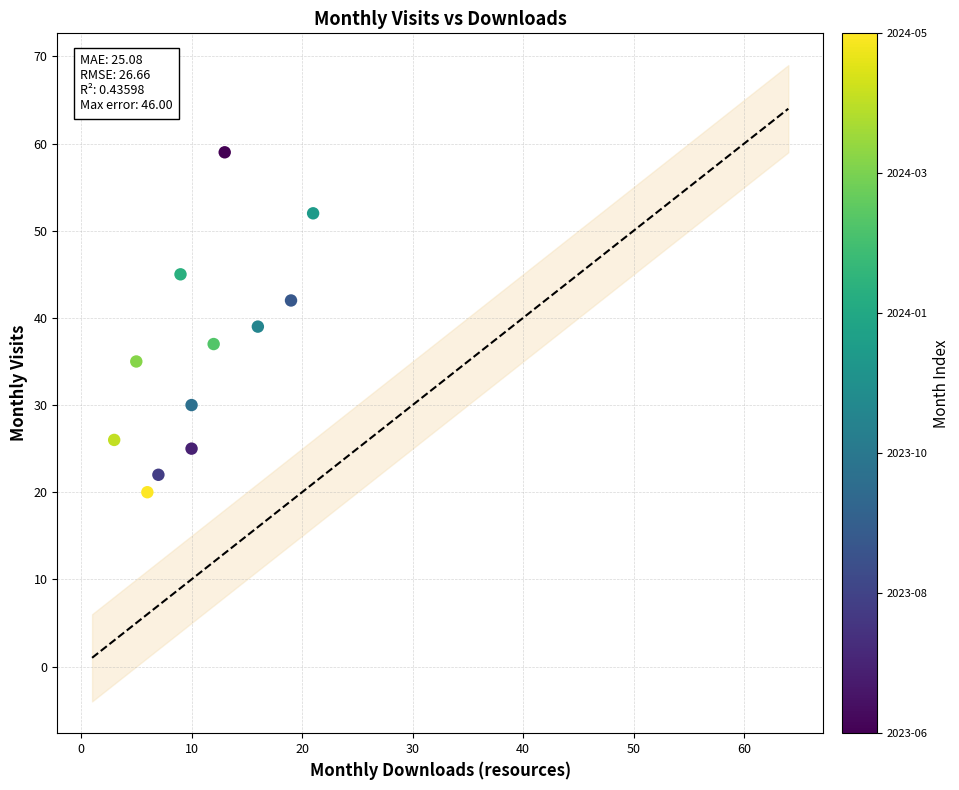

What is the average X value?

11